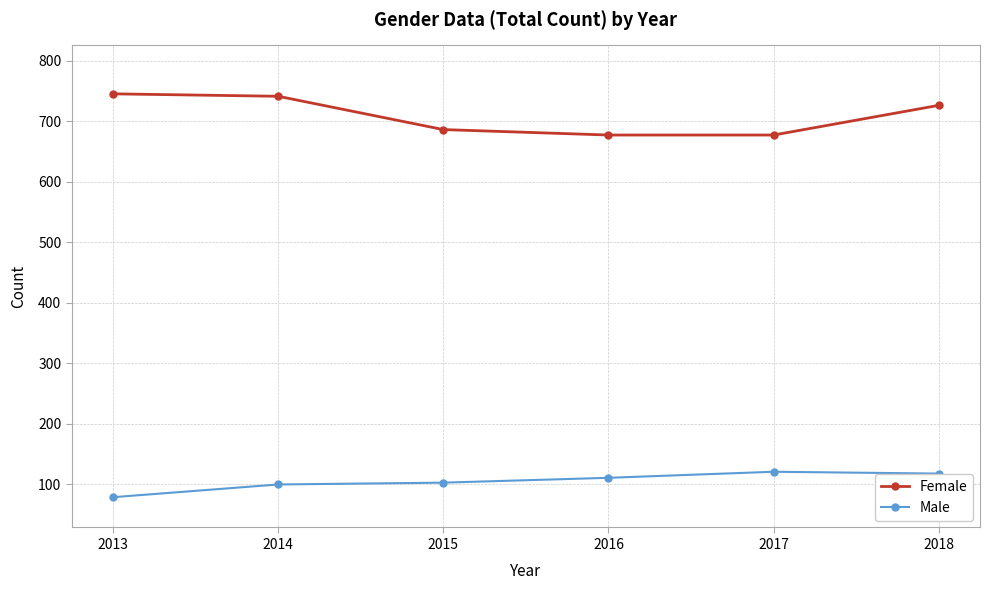

What is the minimum value shown in the chart?

79